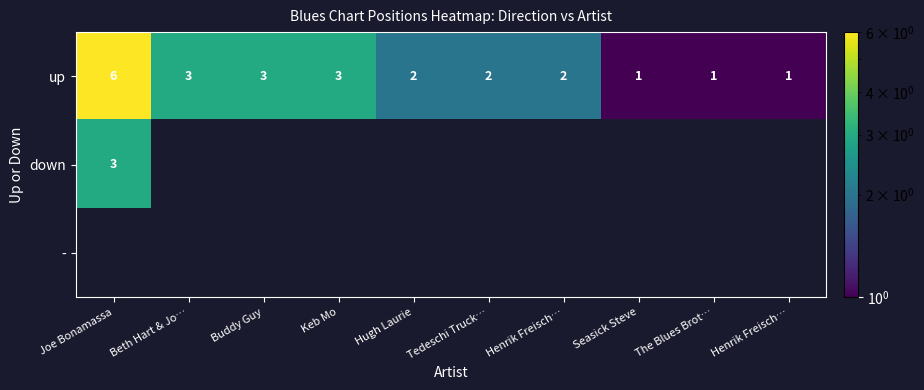

How many up values are between 1 and 3?

9